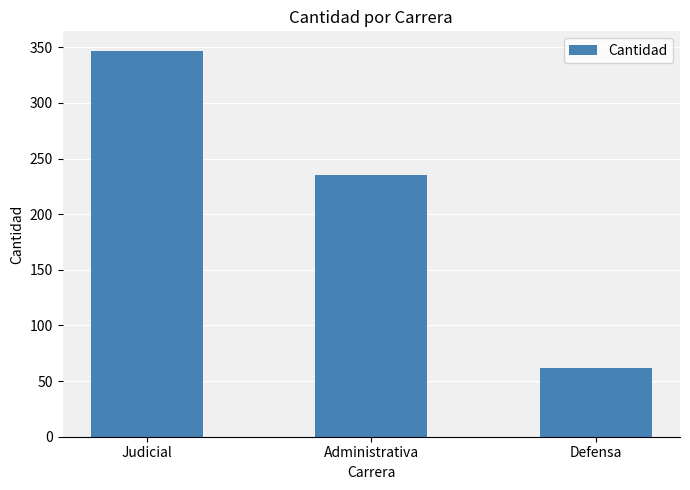

What is the difference between the values at Administrativa and Defensa?

173